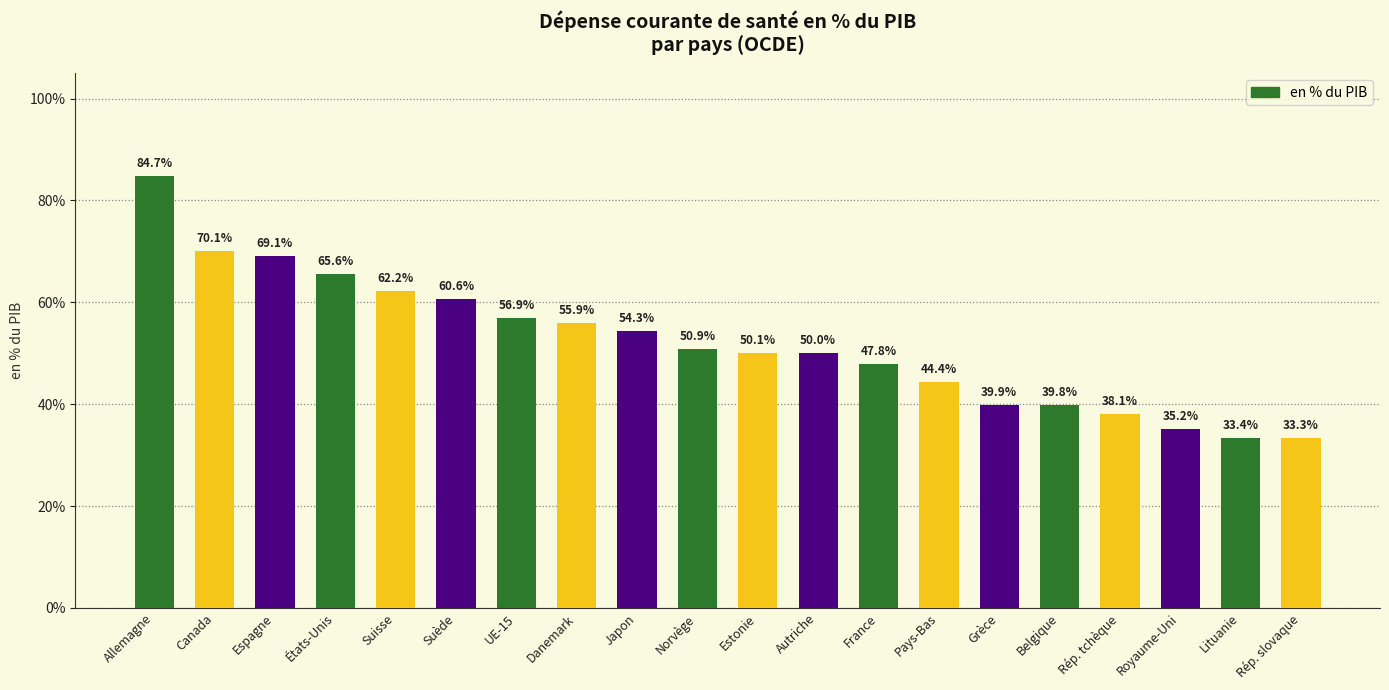

True or false: the data shows 0.8 at Allemagne.

True